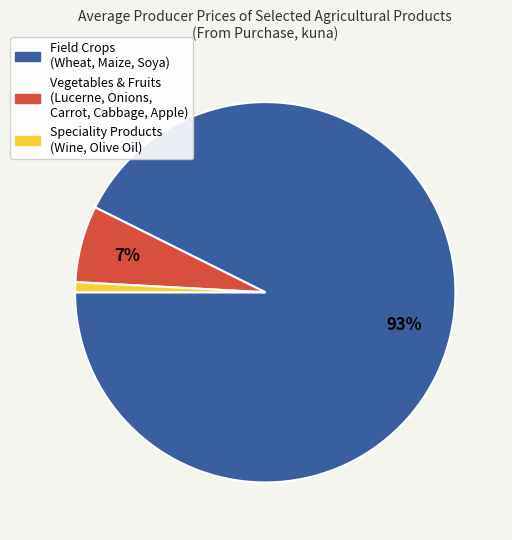

Is there any slice that represents more than half of the pie?

Yes